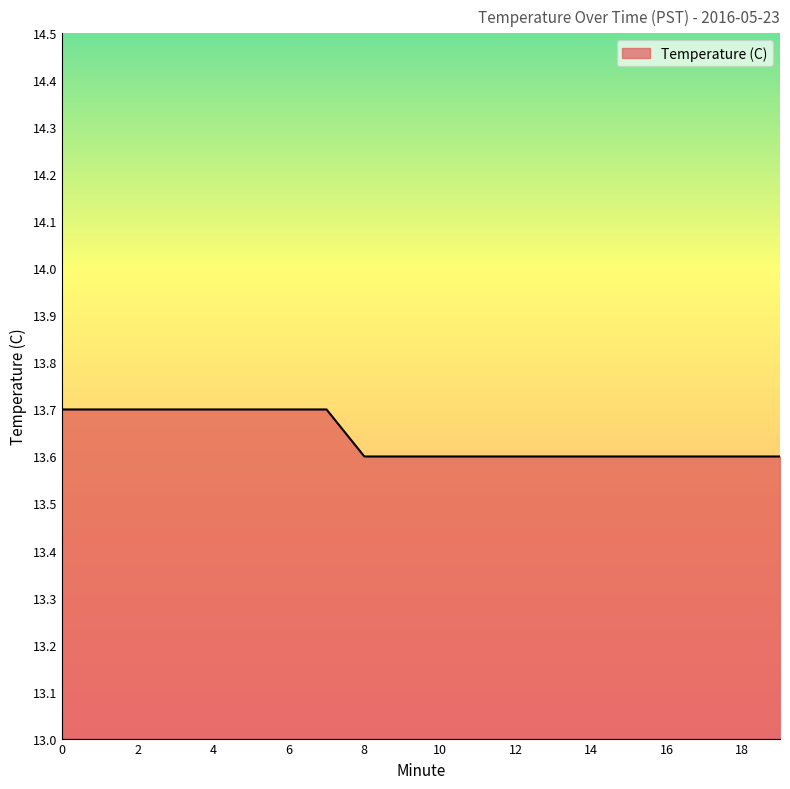

How many values are between 13 and 14?

20